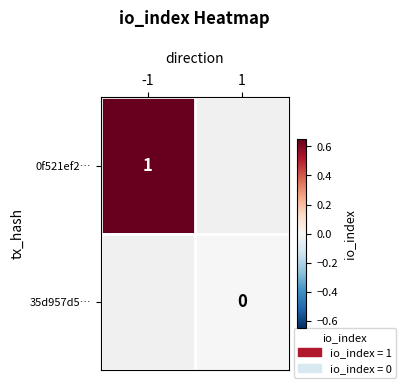

At which category does the chart reach its peak across all series?

-1